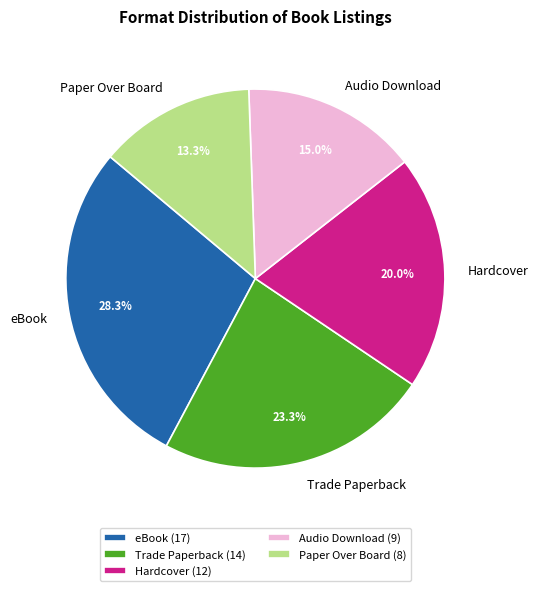

The Audio Download slice represents 4% of the pie. True or false?

False